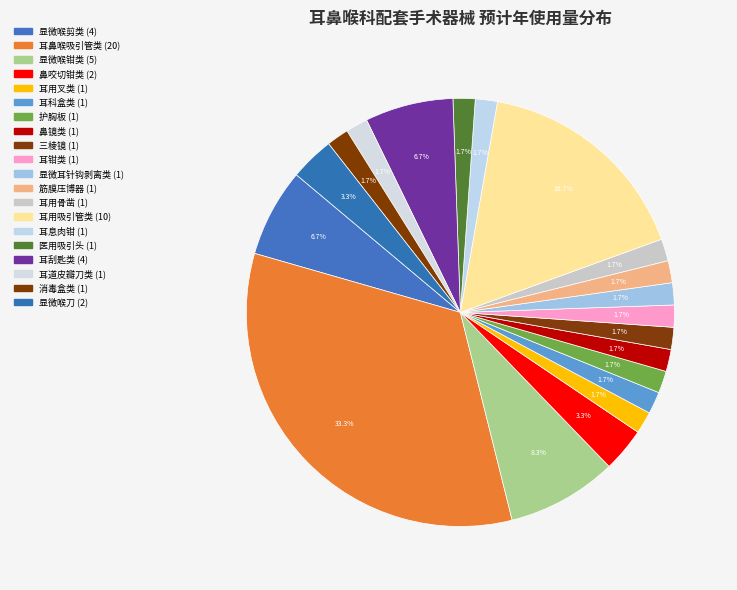

What percentage is the 耳鼻喉吸引管类 slice, to the nearest percent?

33%